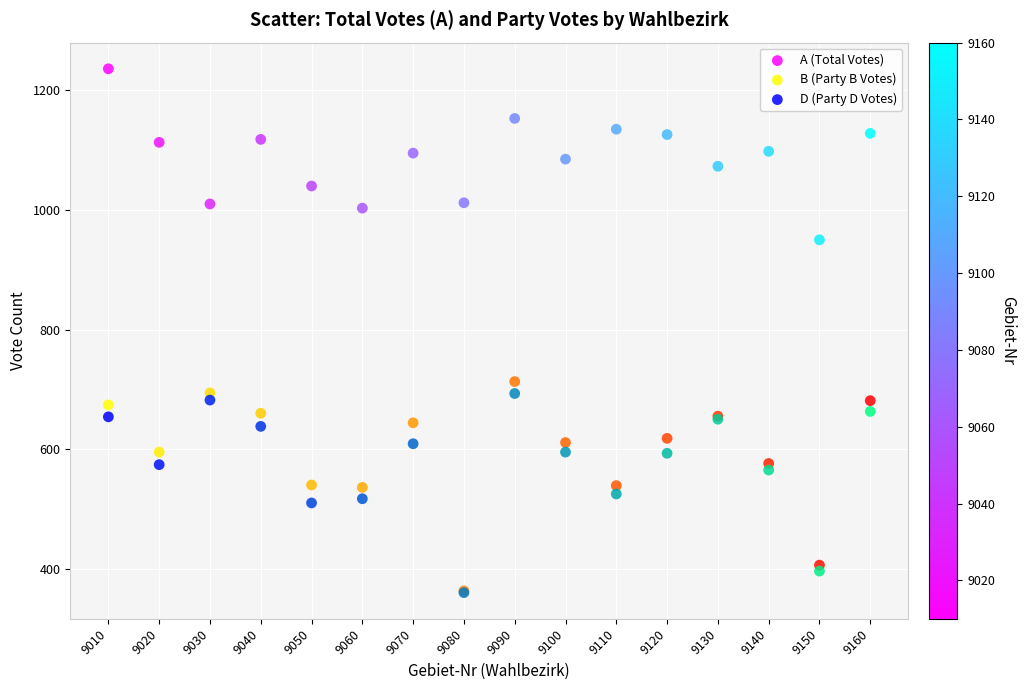

Which series has the largest Y range (max minus min)?

B (Party B Votes)